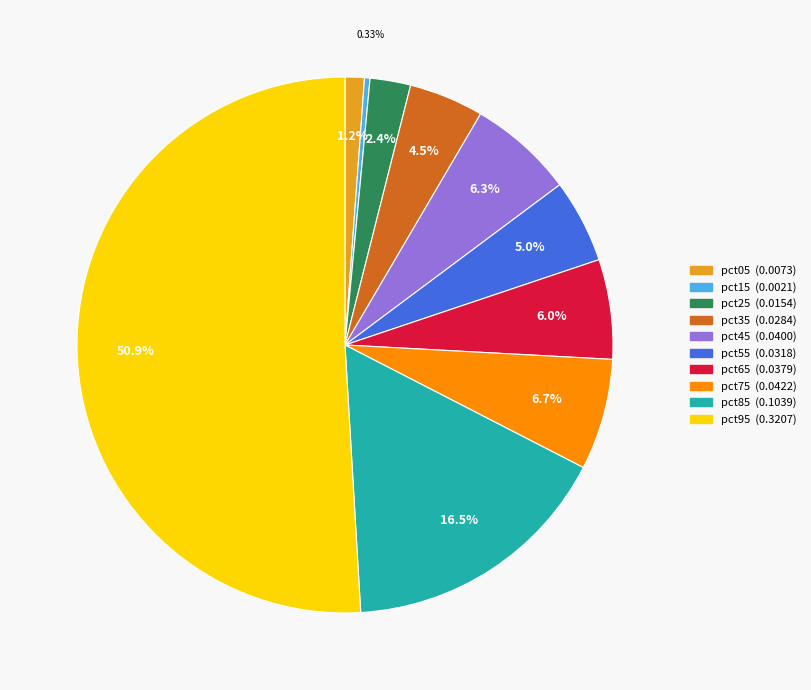

Which category has the smallest portion of the pie?

pct15